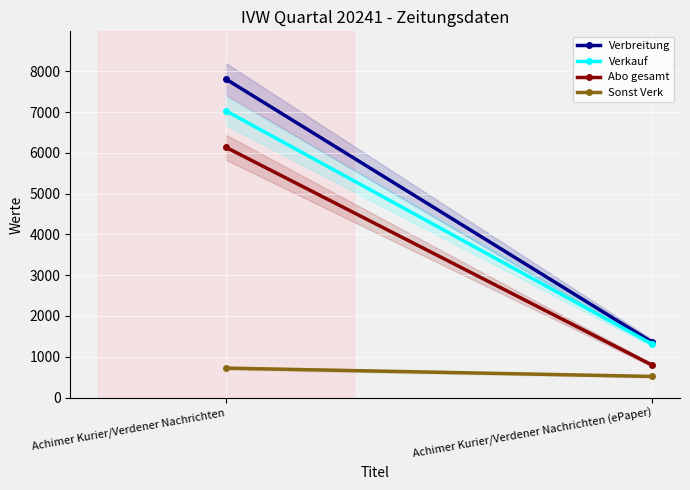

Reading left to right, what are all the values shown in this chart?

Verbreitung: Achimer Kurier/Verdener Nachrichten=7810	Achimer Kurier/Verdener Nachrichten (ePaper)=1355
Verkauf: Achimer Kurier/Verdener Nachrichten=7032	Achimer Kurier/Verdener Nachrichten (ePaper)=1310
Abo gesamt: Achimer Kurier/Verdener Nachrichten=6137	Achimer Kurier/Verdener Nachrichten (ePaper)=793
Sonst Verk: Achimer Kurier/Verdener Nachrichten=721	Achimer Kurier/Verdener Nachrichten (ePaper)=517